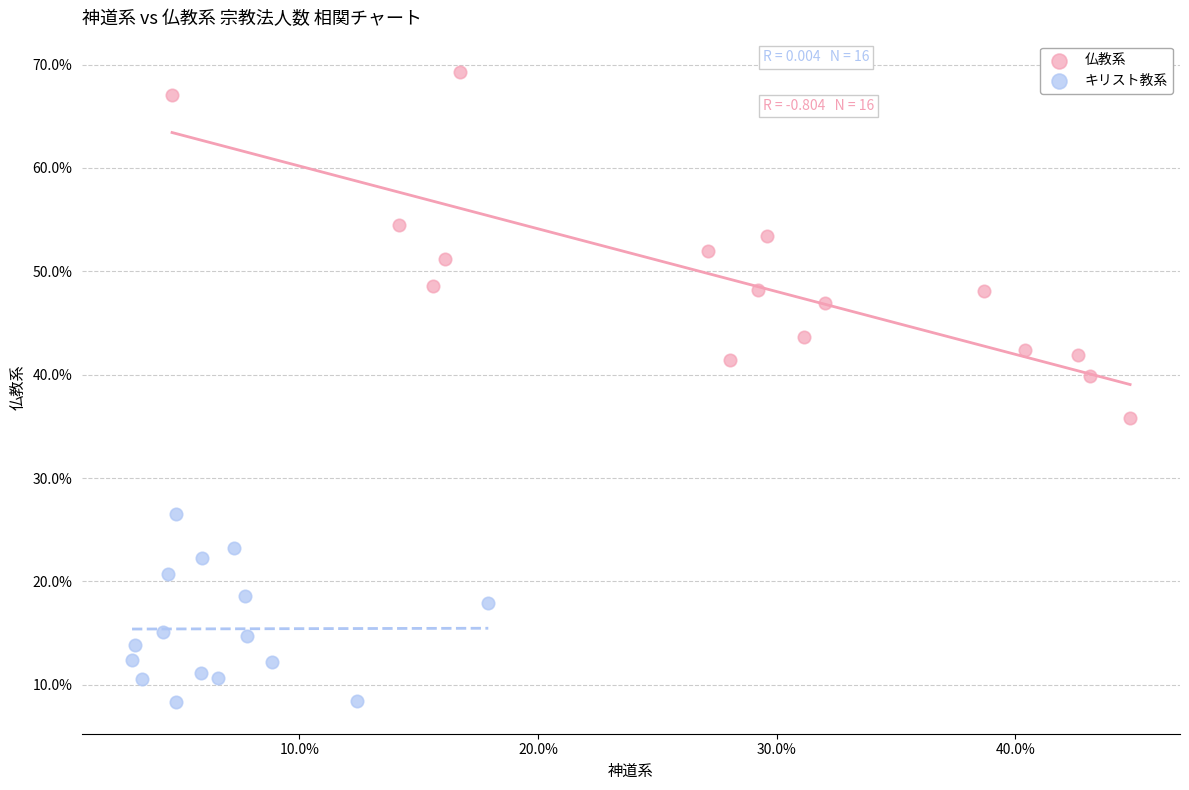

What are all the series names shown in the legend?

仏教系, キリスト教系